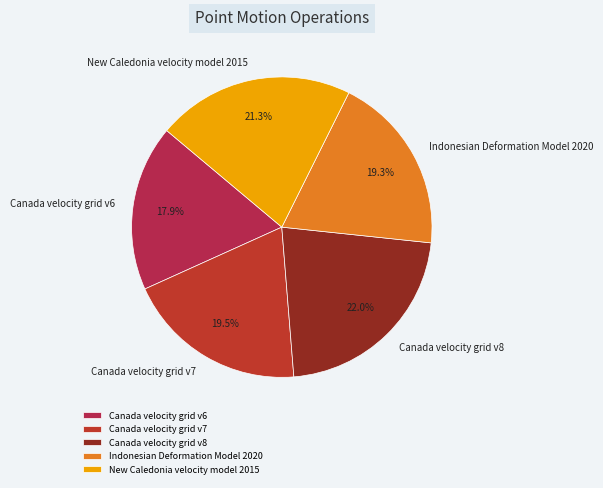

What portion of the pie excludes Canada velocity grid v8?

78.0%